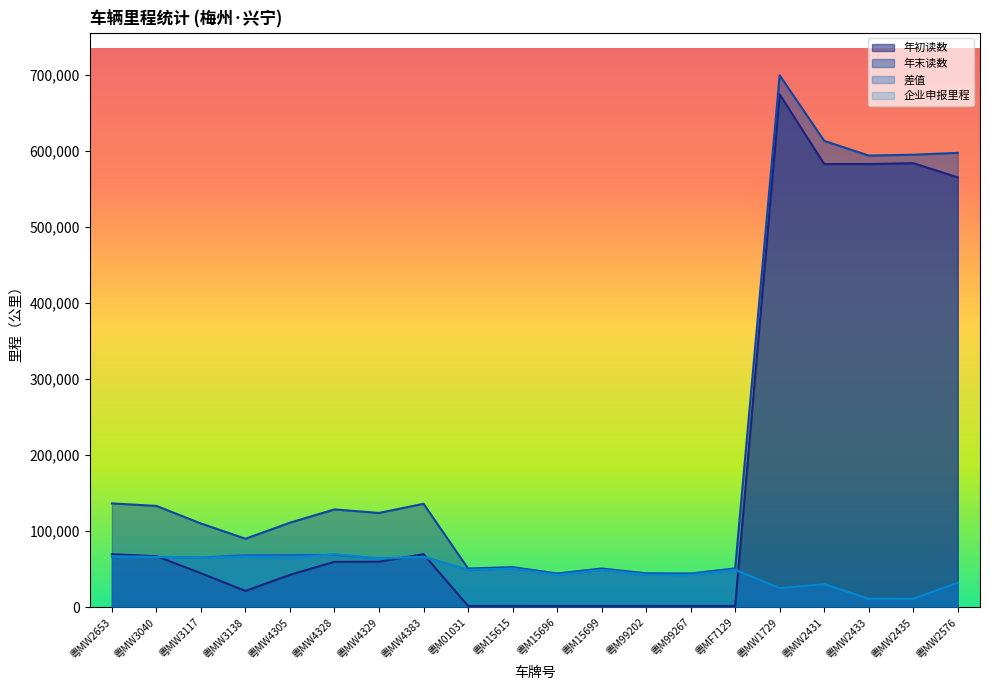

Which series ends up on top after the final intersection of 企业申报里程 and 差值?

企业申报里程